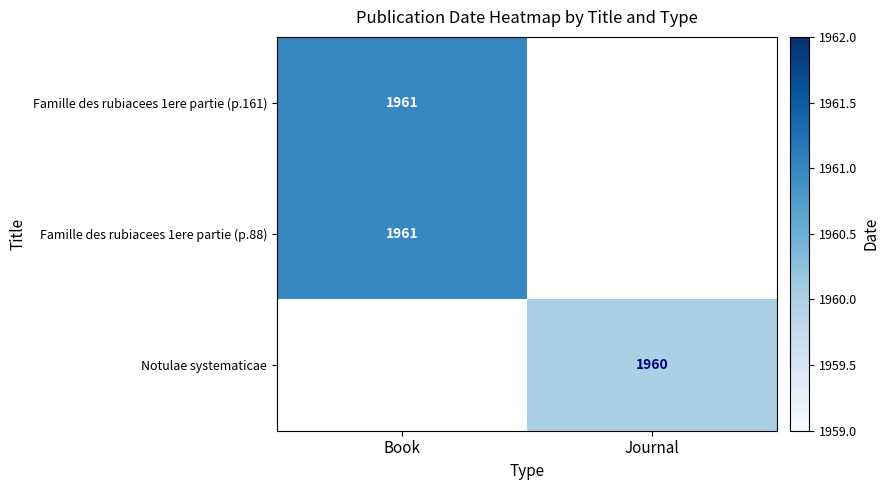

At how many categories does at least one series exceed 1960?

1